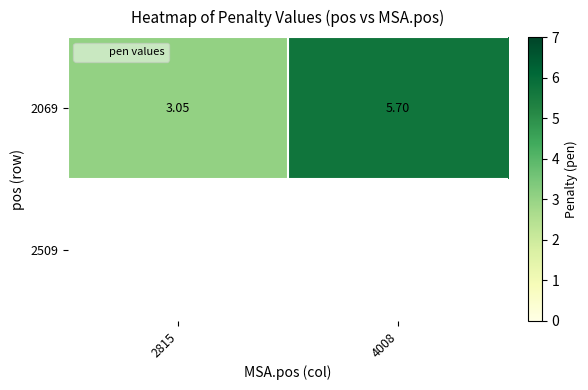

How many categories are shown in the chart?

2